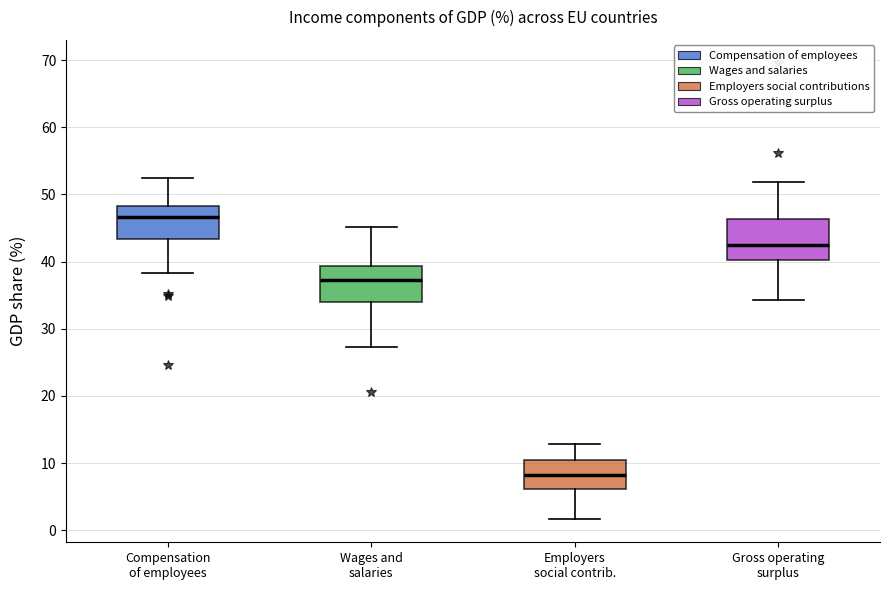

Reading left to right, read every box against the y-axis: the position of its median line, the range the box covers, and the ends of its whiskers. The values are not printed on the chart, so give them approximately, as read against the axis.

Compensation of employees: median 47, box 43 to 48, whiskers 38 to 52
Wages and salaries: median 37, box 34 to 39, whiskers 27 to 45
Employers social contrib.: median 8, box 6 to 11, whiskers 2 to 13
Gross operating surplus: median 43, box 40 to 46, whiskers 34 to 52